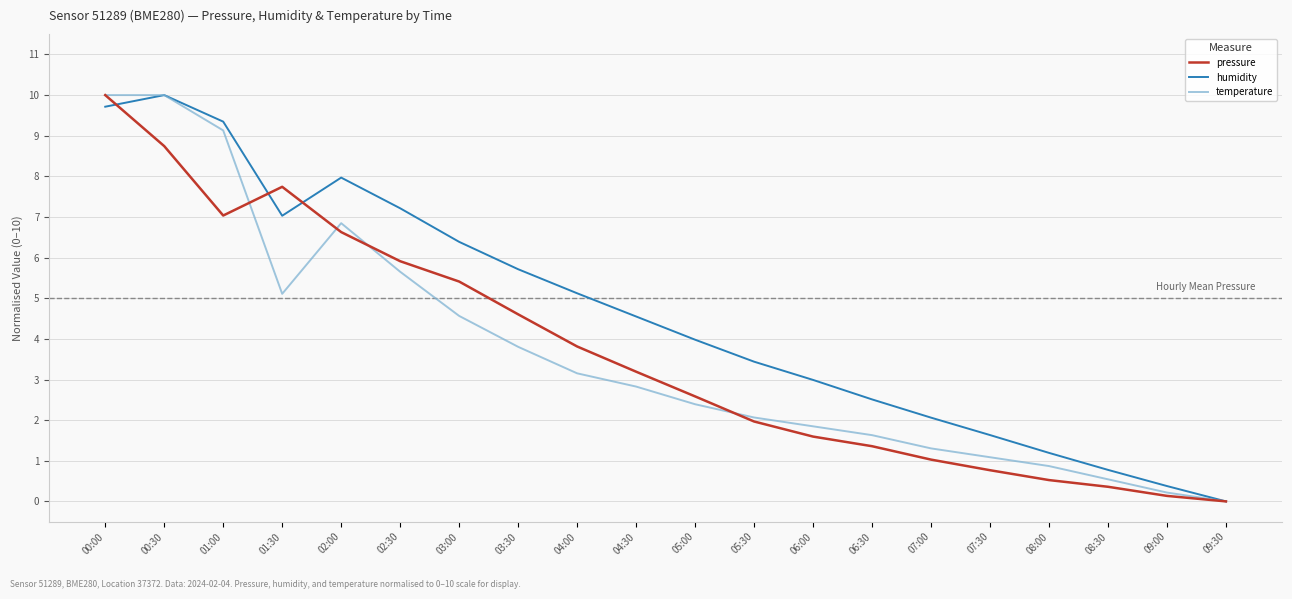

How many values in the pressure series are below 3?

10